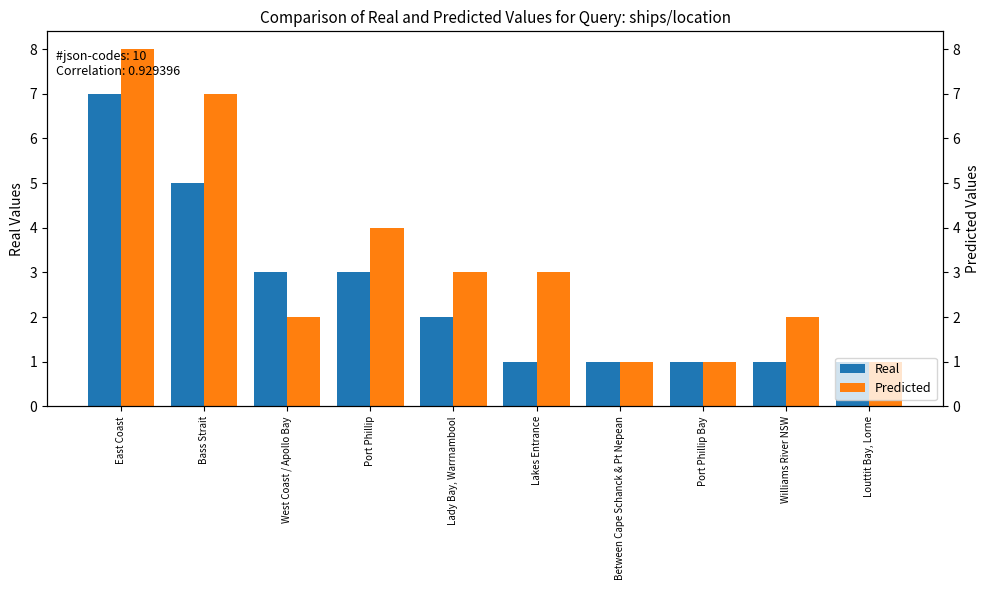

What is the difference between the maximum and minimum values in the Real series?

6